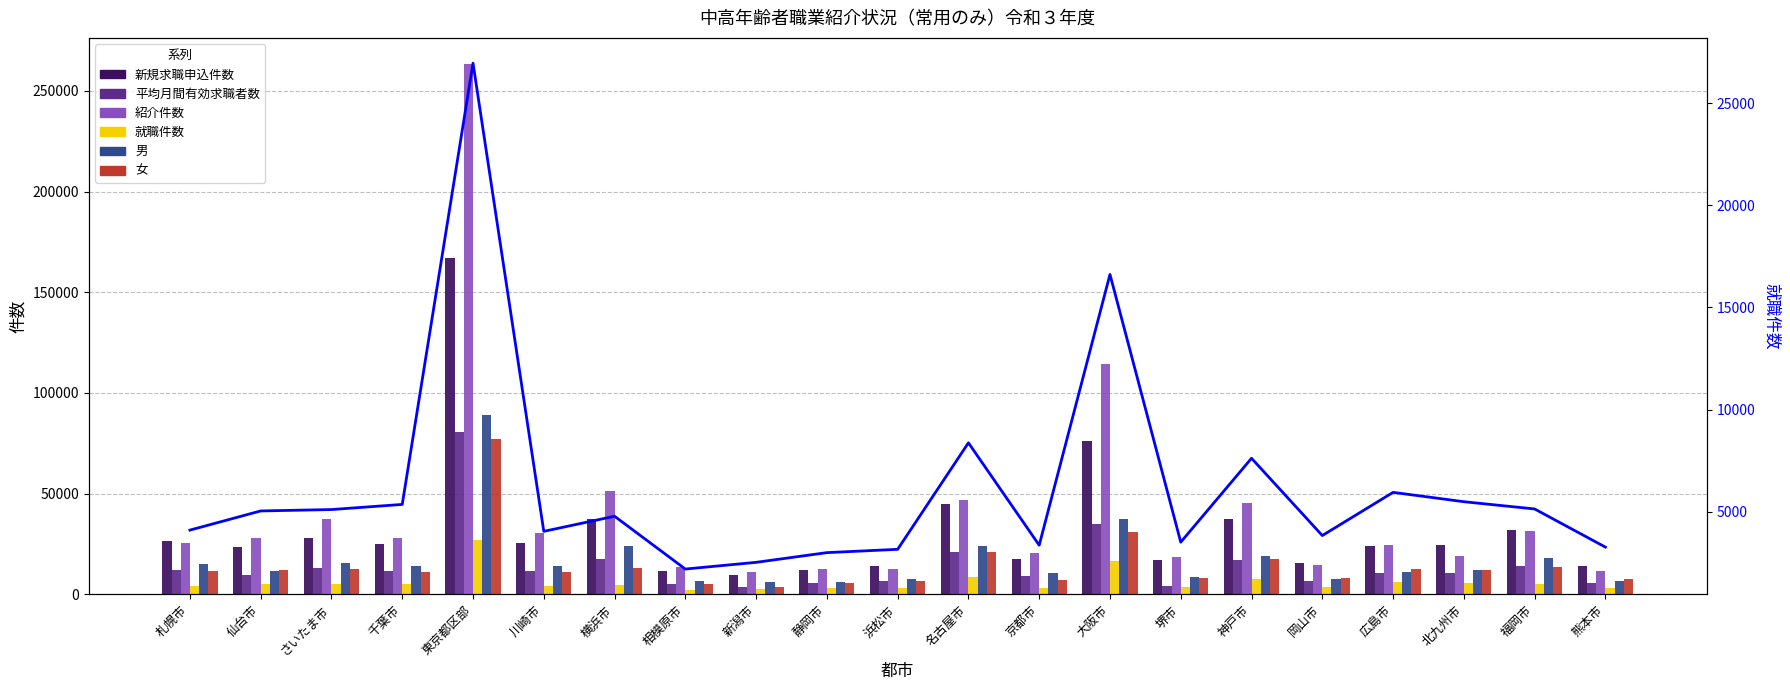

Which series changed the most between 堺市 and 熊本市?

紹介件数